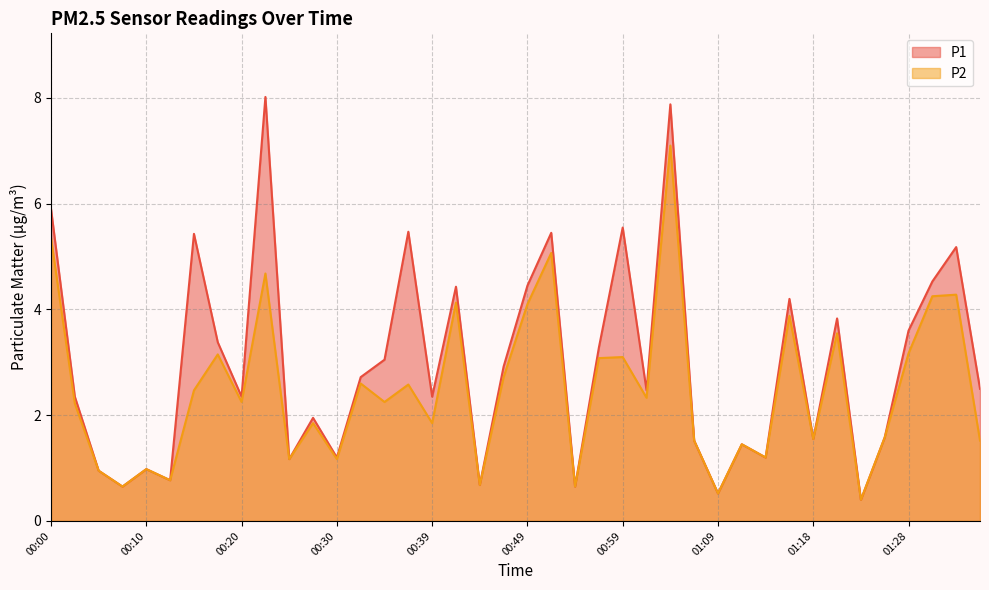

What value does the P1 series have at 00:27?

1.9